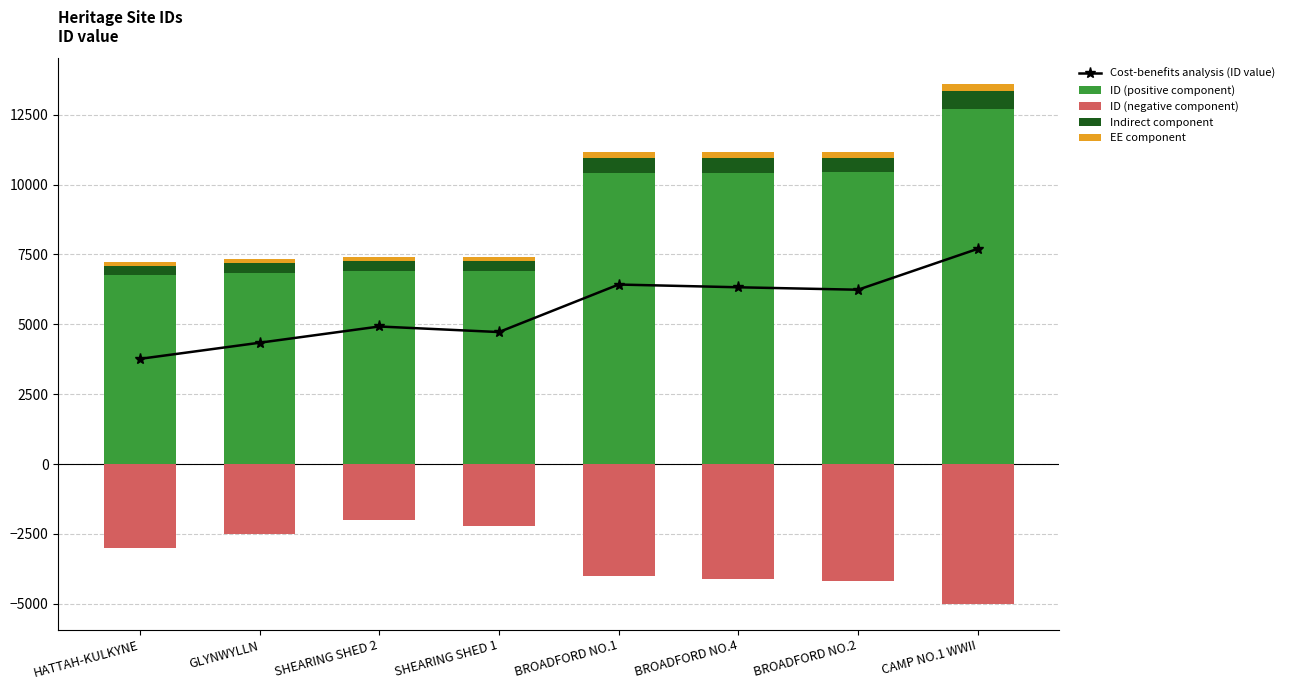

What is the value of the EE component bar at the 7th from the left?

208.7